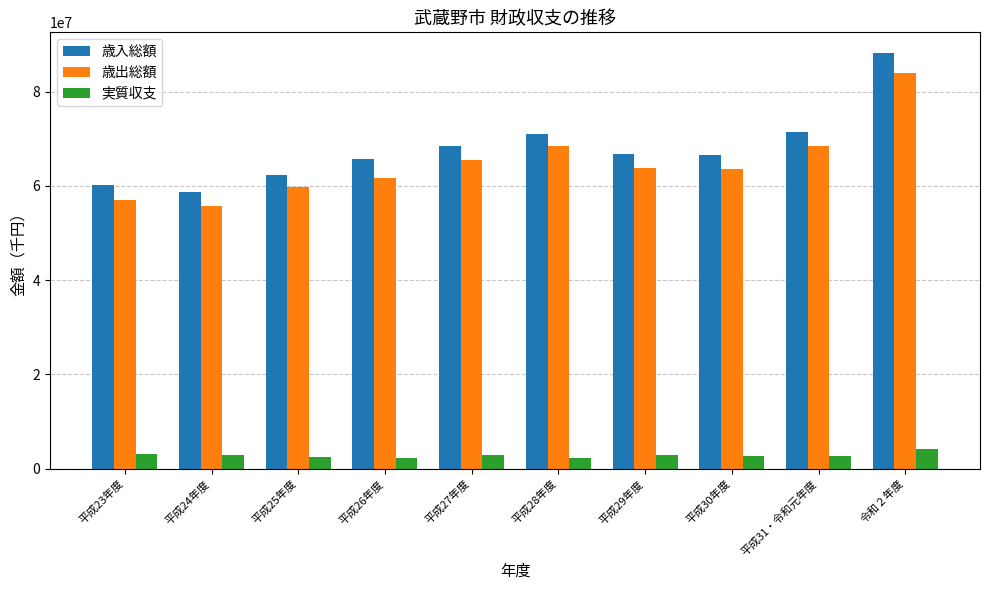

At how many categories does at least one series exceed 22526312?

10